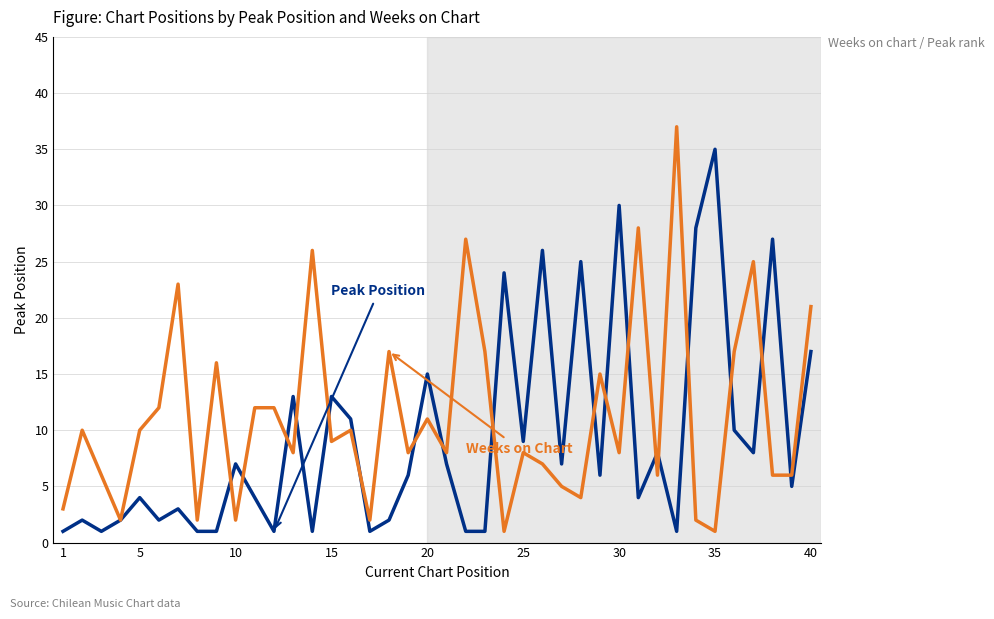

What is the greatest value displayed?

37